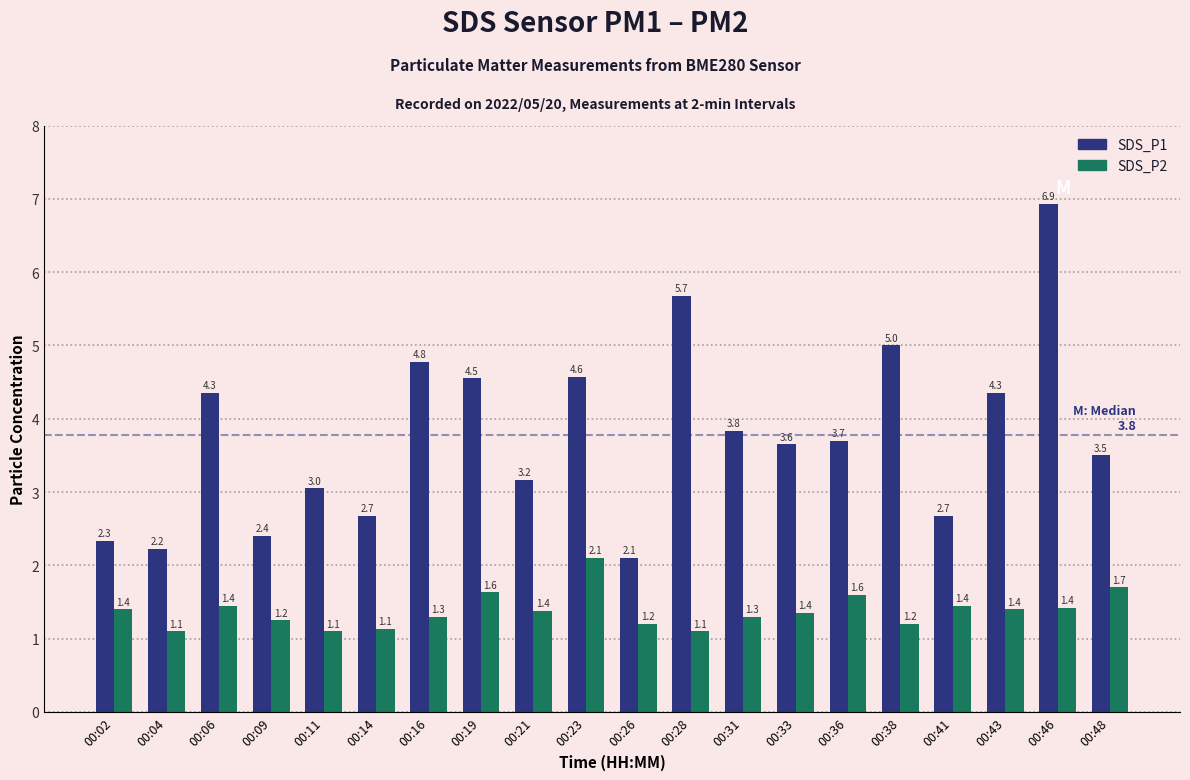

Is it true that SDS_P2 equals 1.2 at 00:09?

True